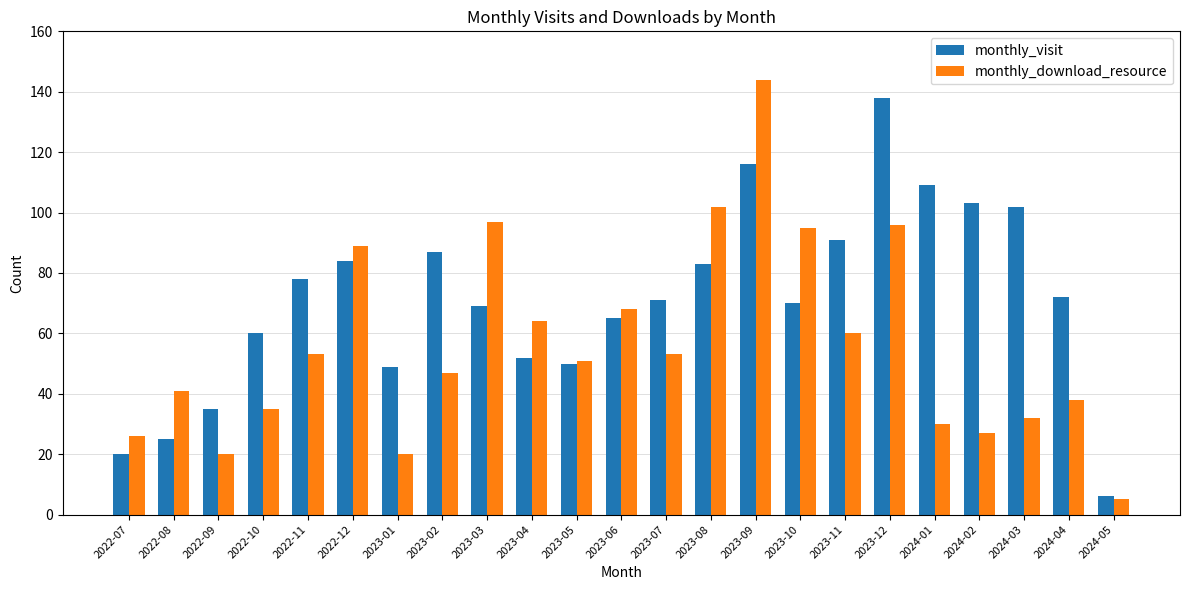

What is the minimum value for monthly_visit?

6